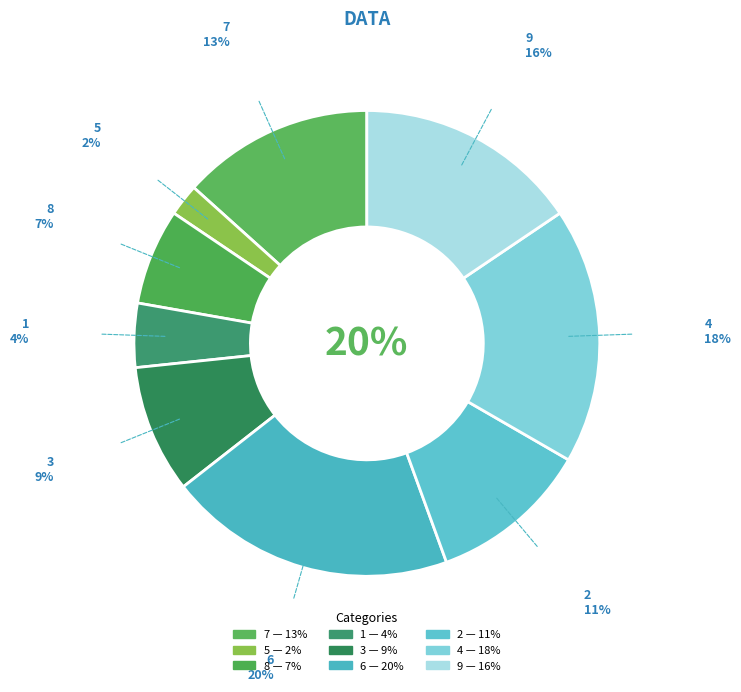

To the nearest percent, what is the average slice percentage?

11%